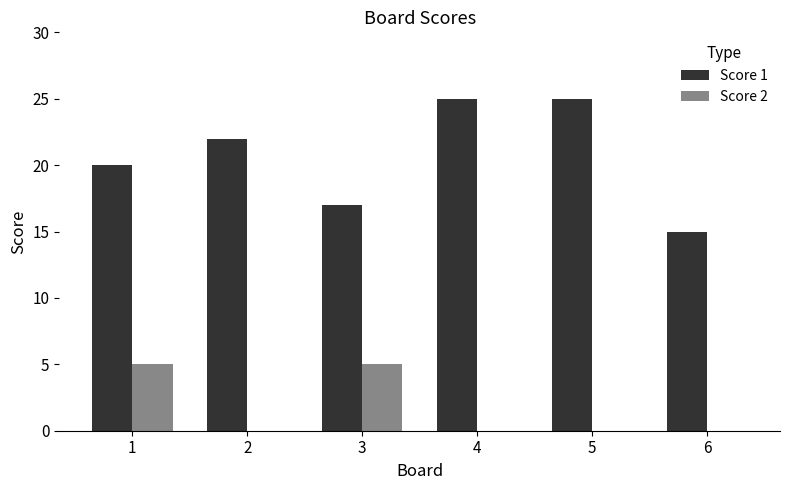

How many Score 1 values are between 17 and 25?

5